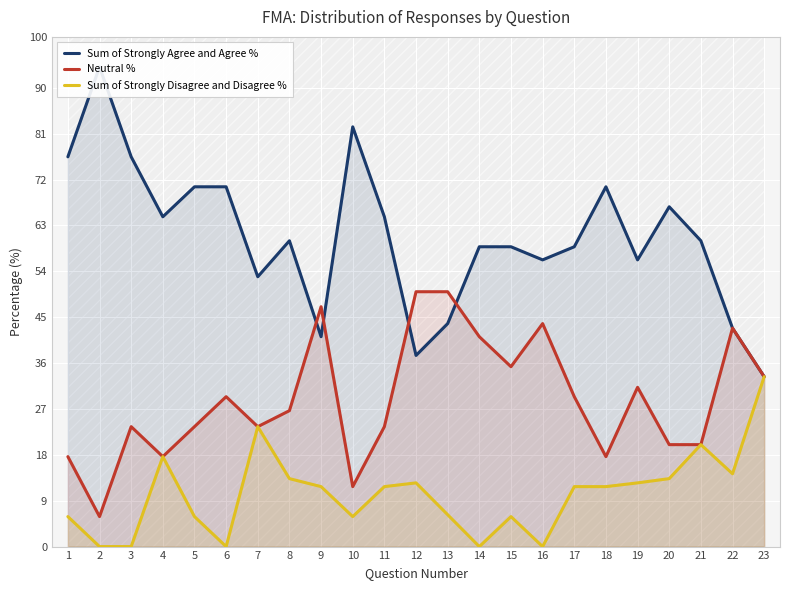

Between 16 and 17, which series saw the biggest shift?

Neutral %